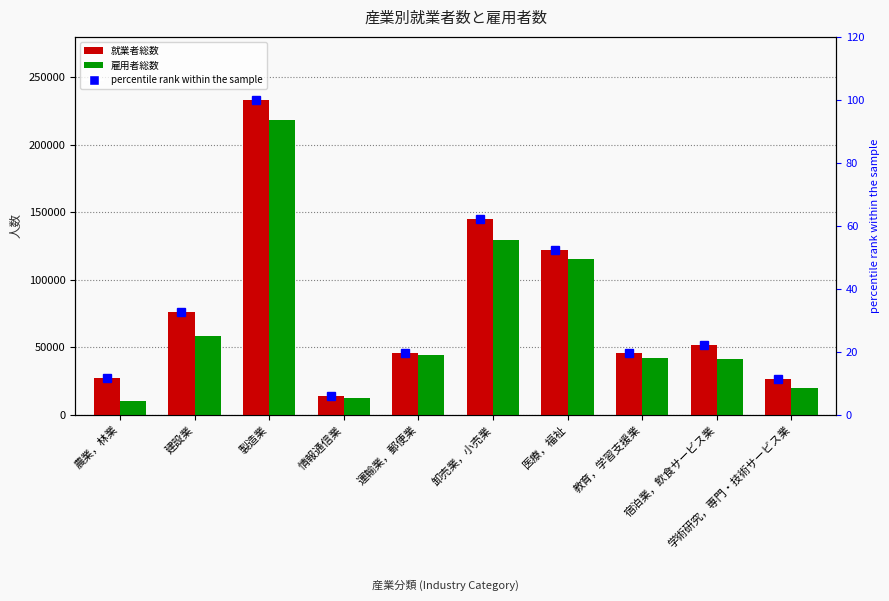

The 就業者総数 series shows 18424.8 at 情報通信業. True or false?

False